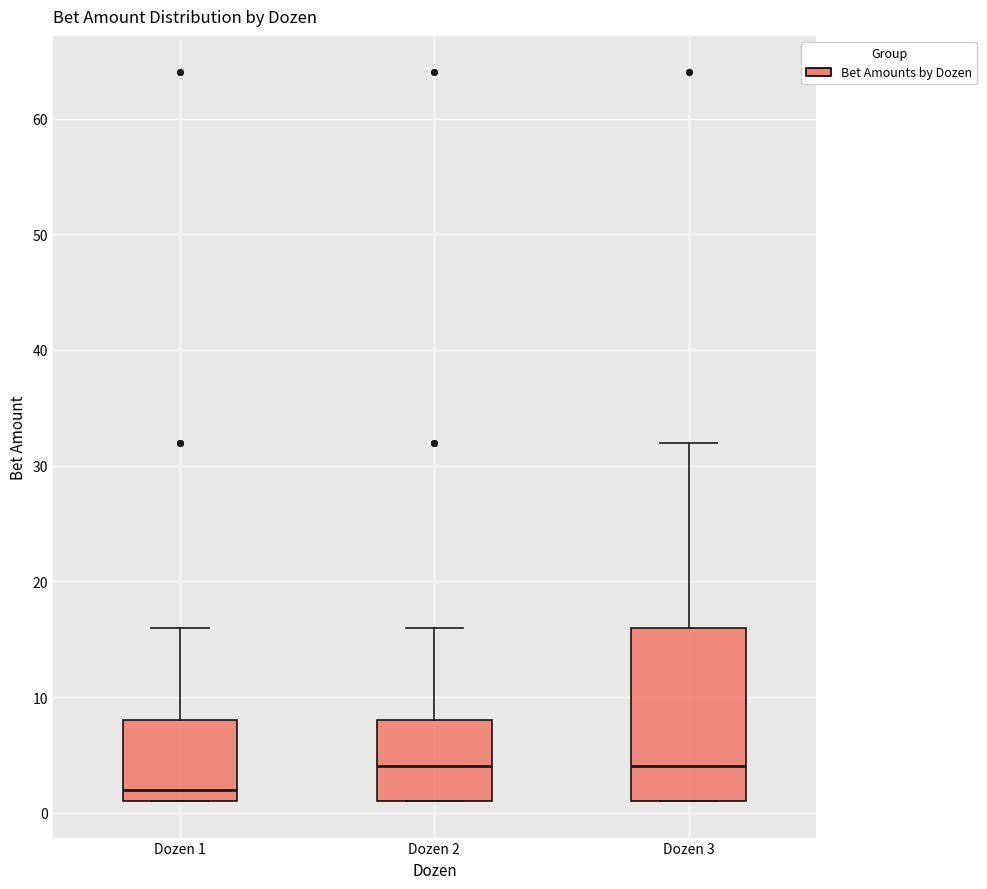

Reading left to right, read every box against the y-axis: the position of its median line, the range the box covers, and the ends of its whiskers. The values are not printed on the chart, so give them approximately, as read against the axis.

Dozen 1: median 2, box 1 to 8, whiskers 1 to 16
Dozen 2: median 4, box 1 to 8, whiskers 1 to 16
Dozen 3: median 4, box 1 to 16, whiskers 1 to 32